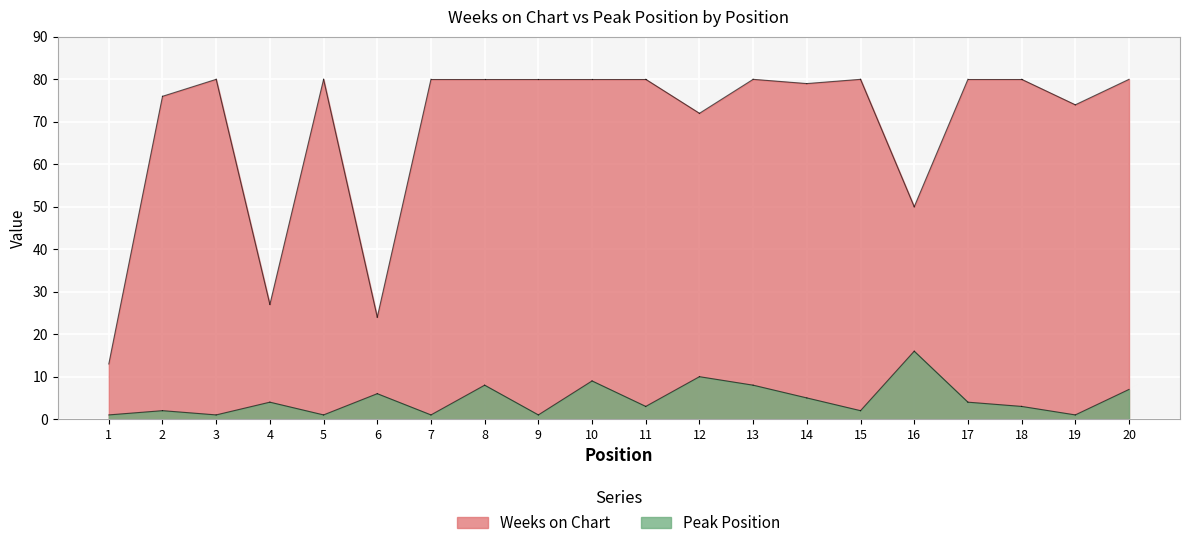

Read the Weeks on Chart value at 7, to the nearest 5.

80